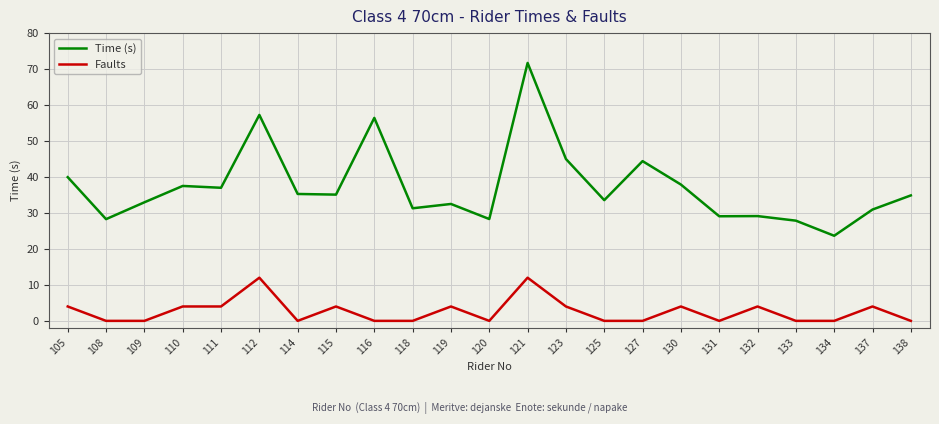

Which series has the largest total across all categories?

Time (s)